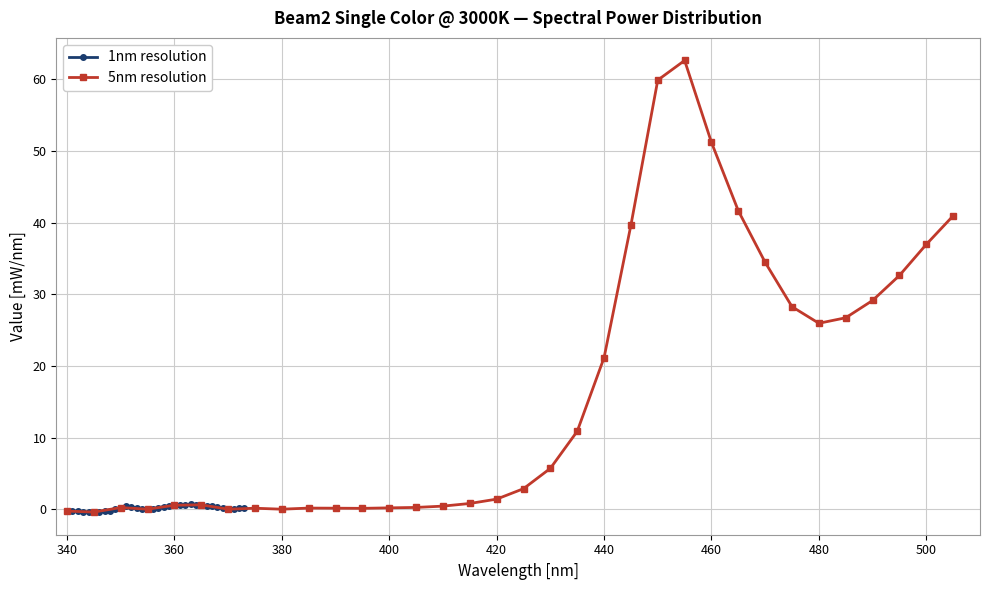

True or false: 1nm resolution has more than 0 interior local peaks.

True